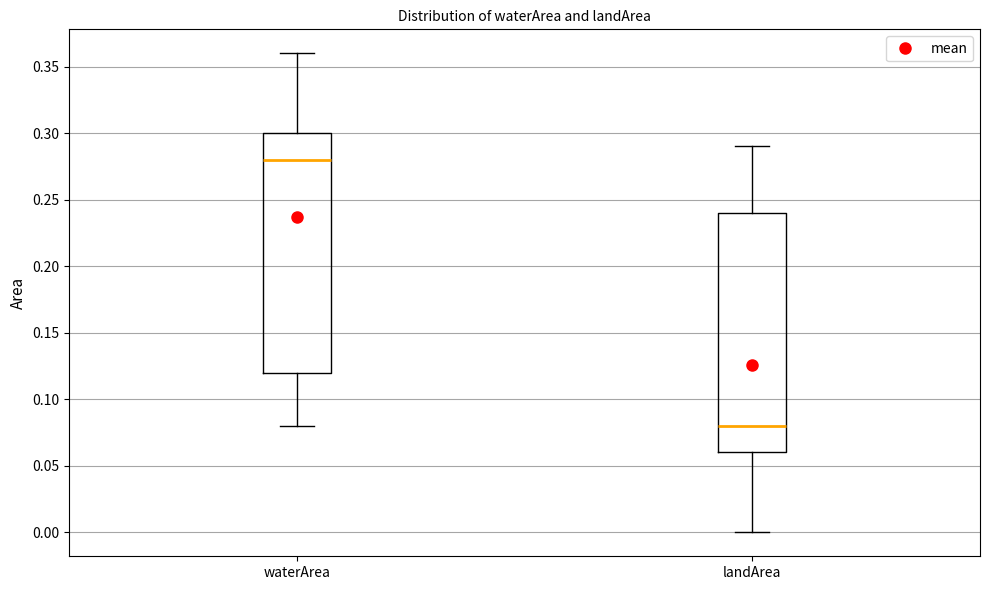

Which box has the highest median line?

waterArea